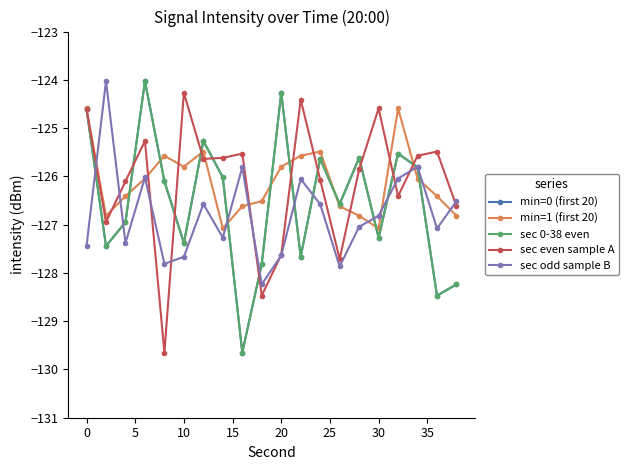

Is this an area chart (filled region under the line)?

No